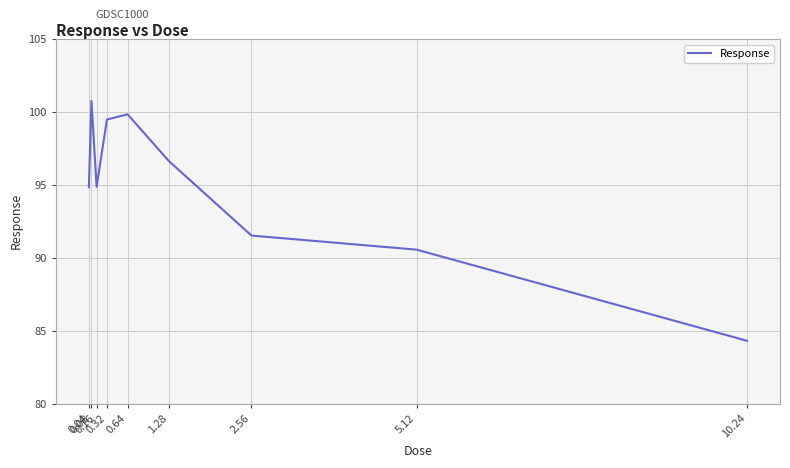

What is the difference between the maximum and minimum values?

16.5